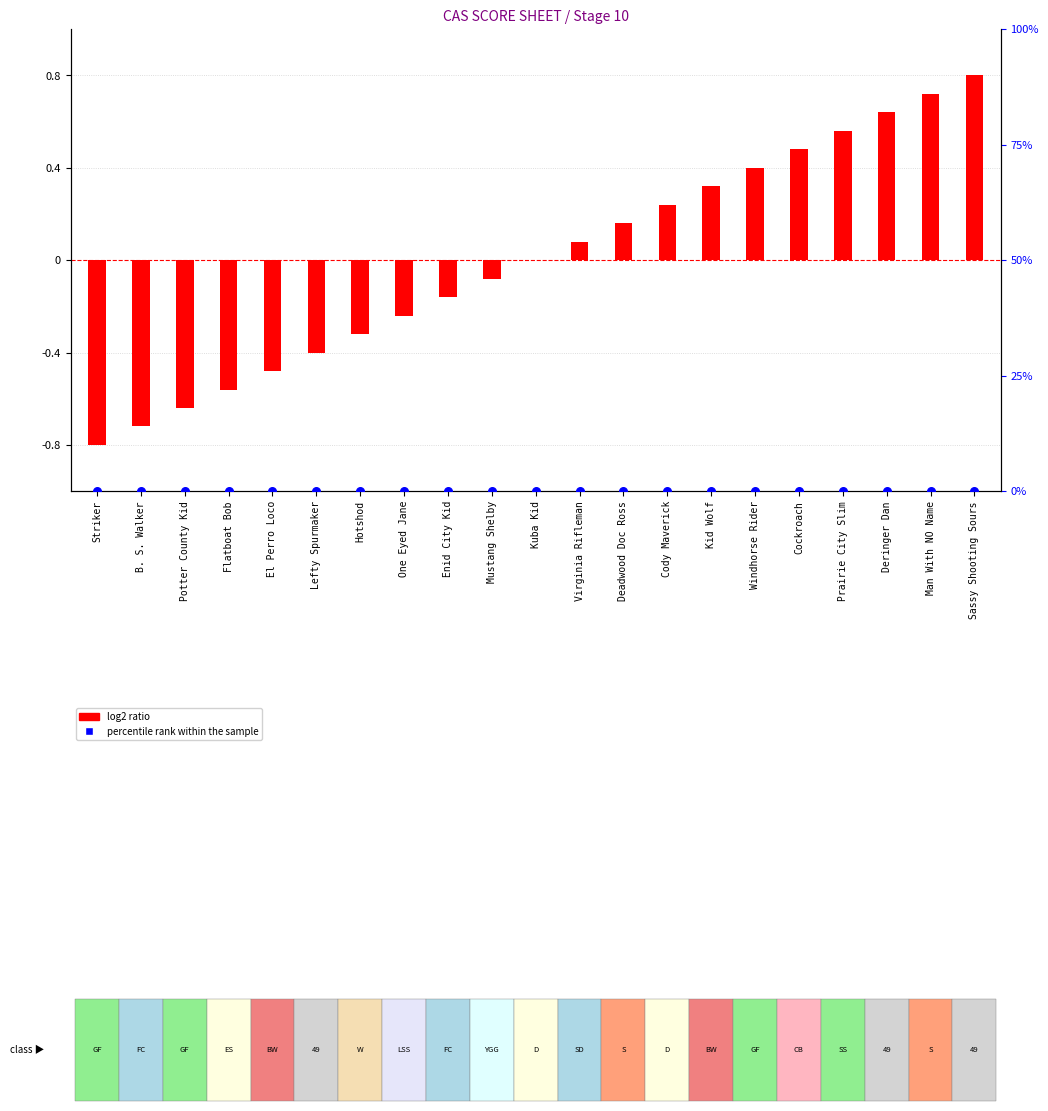

Which series contains the highest Y value?

log2 ratio